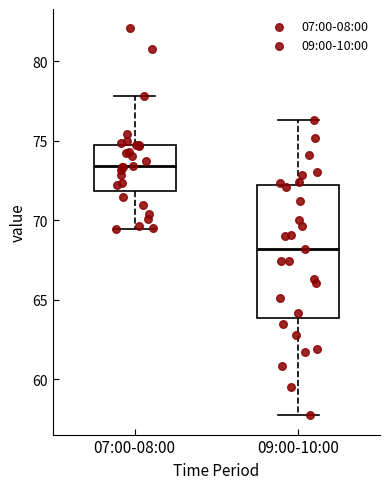

Comparing the boxes themselves (not the whiskers), which one is the tallest?

09:00-10:00